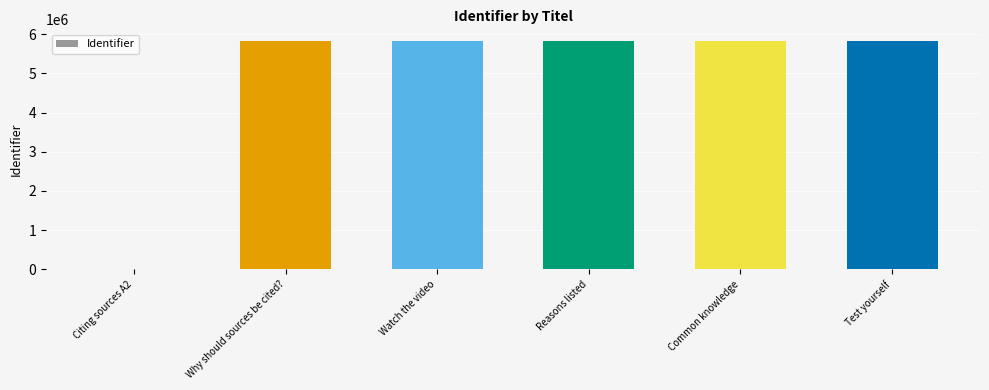

What is the sum of all values?

29167435